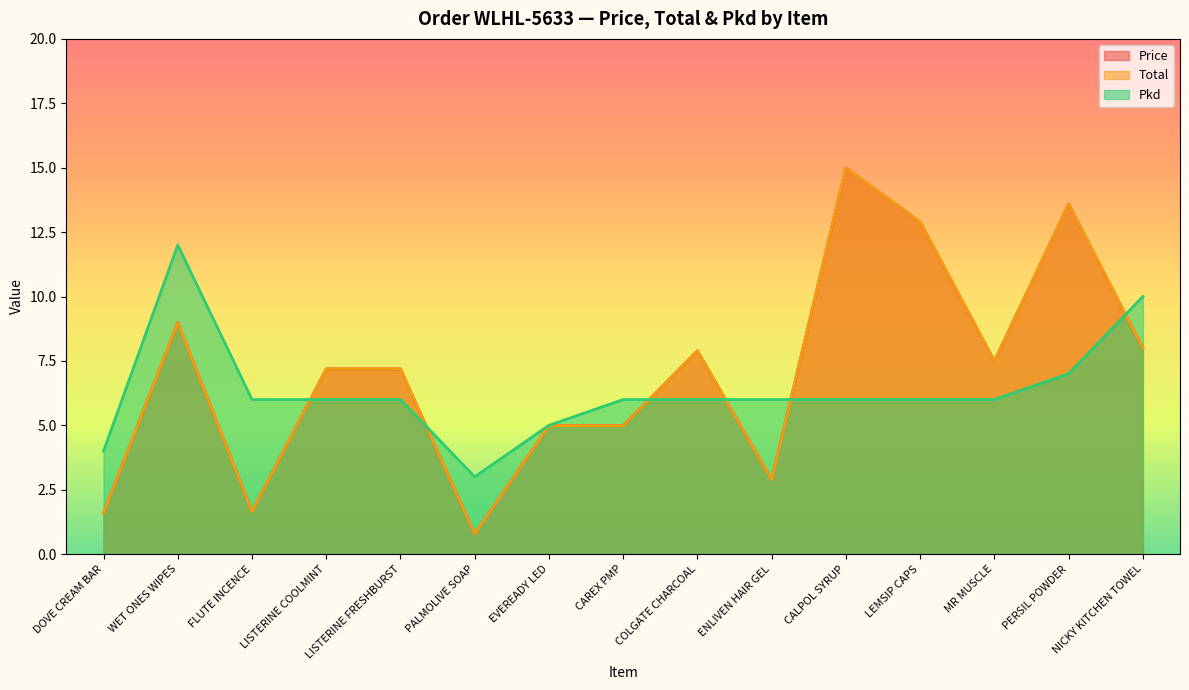

Reading right to left, list all the values displayed in this chart.

Price: 8.0	13.6	7.5	12.9	15.0	2.9	7.9	5.0	5.0	0.8	7.2	7.2	1.6	9.0	1.6
Total: 8.0	13.6	7.5	12.9	15.0	2.9	7.9	5.0	5.0	0.8	7.2	7.2	1.6	9.0	1.6
Pkd: 10.0	7.0	6.0	6.0	6.0	6.0	6.0	6.0	5.0	3.0	6.0	6.0	6.0	12.0	4.0